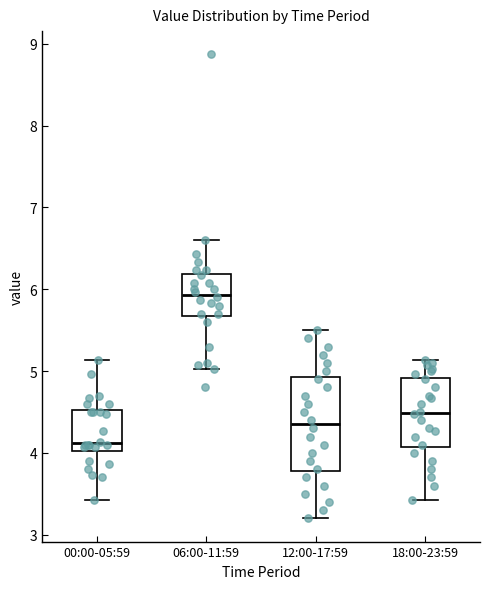

Which box's median line is the lowest?

00:00-05:59